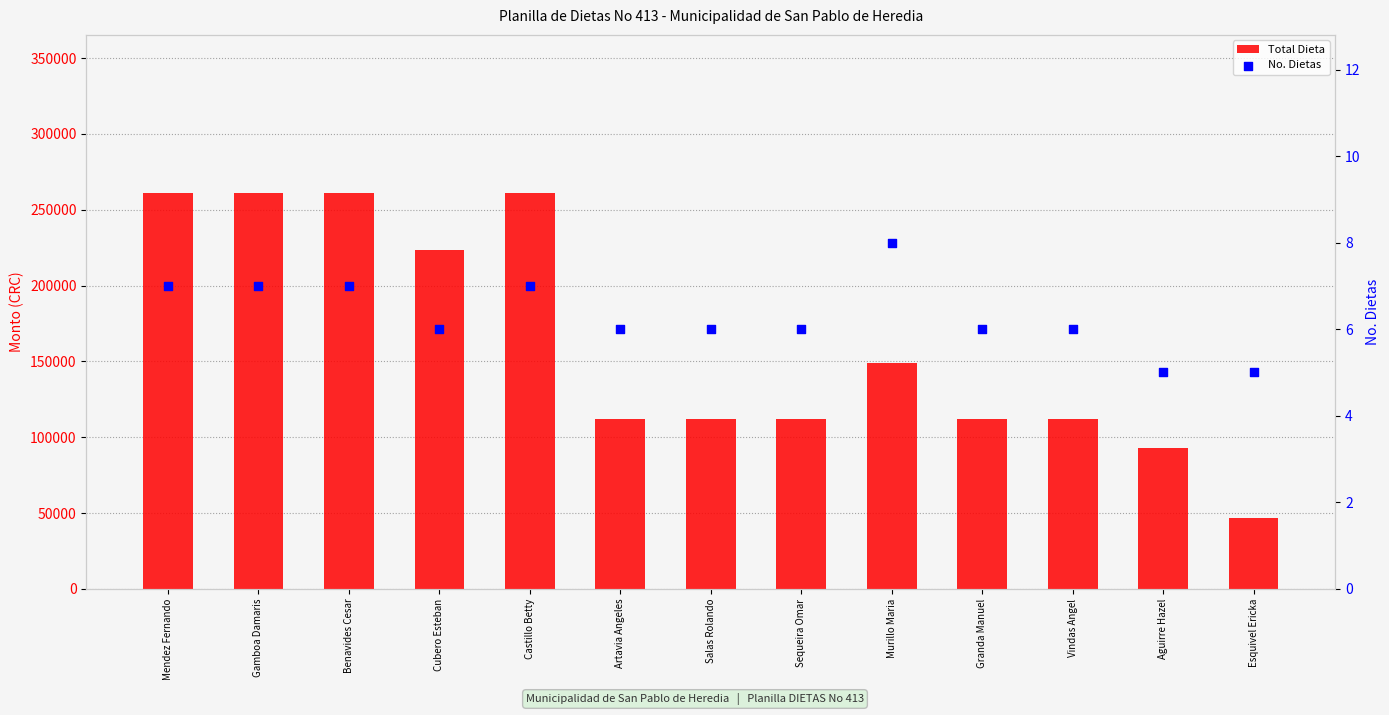

What is the total value across all series at Artavia Angeles?

111834